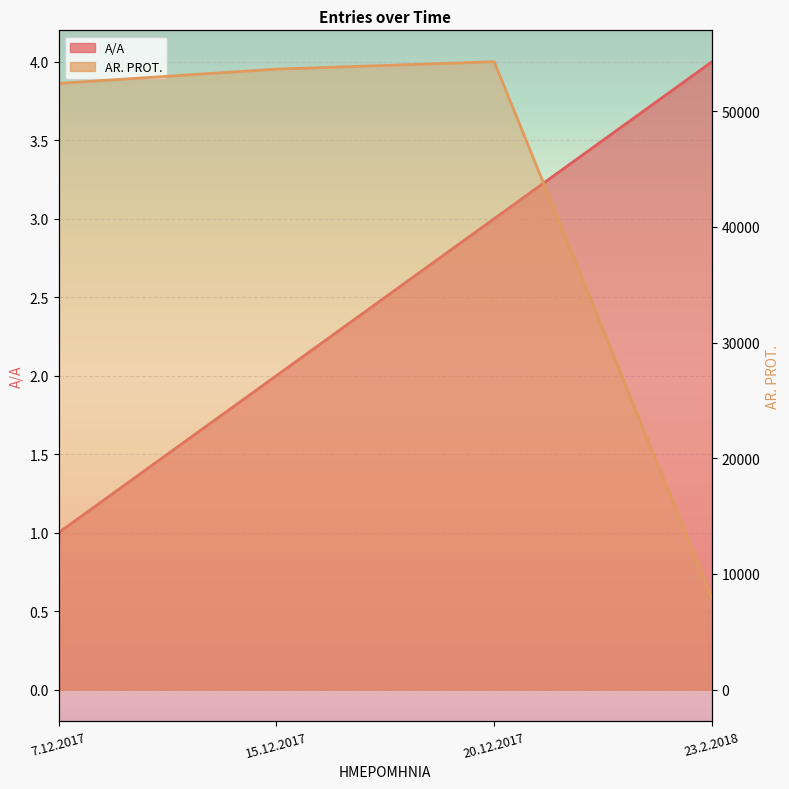

What is the sum of all AR. PROT. line values?

168262